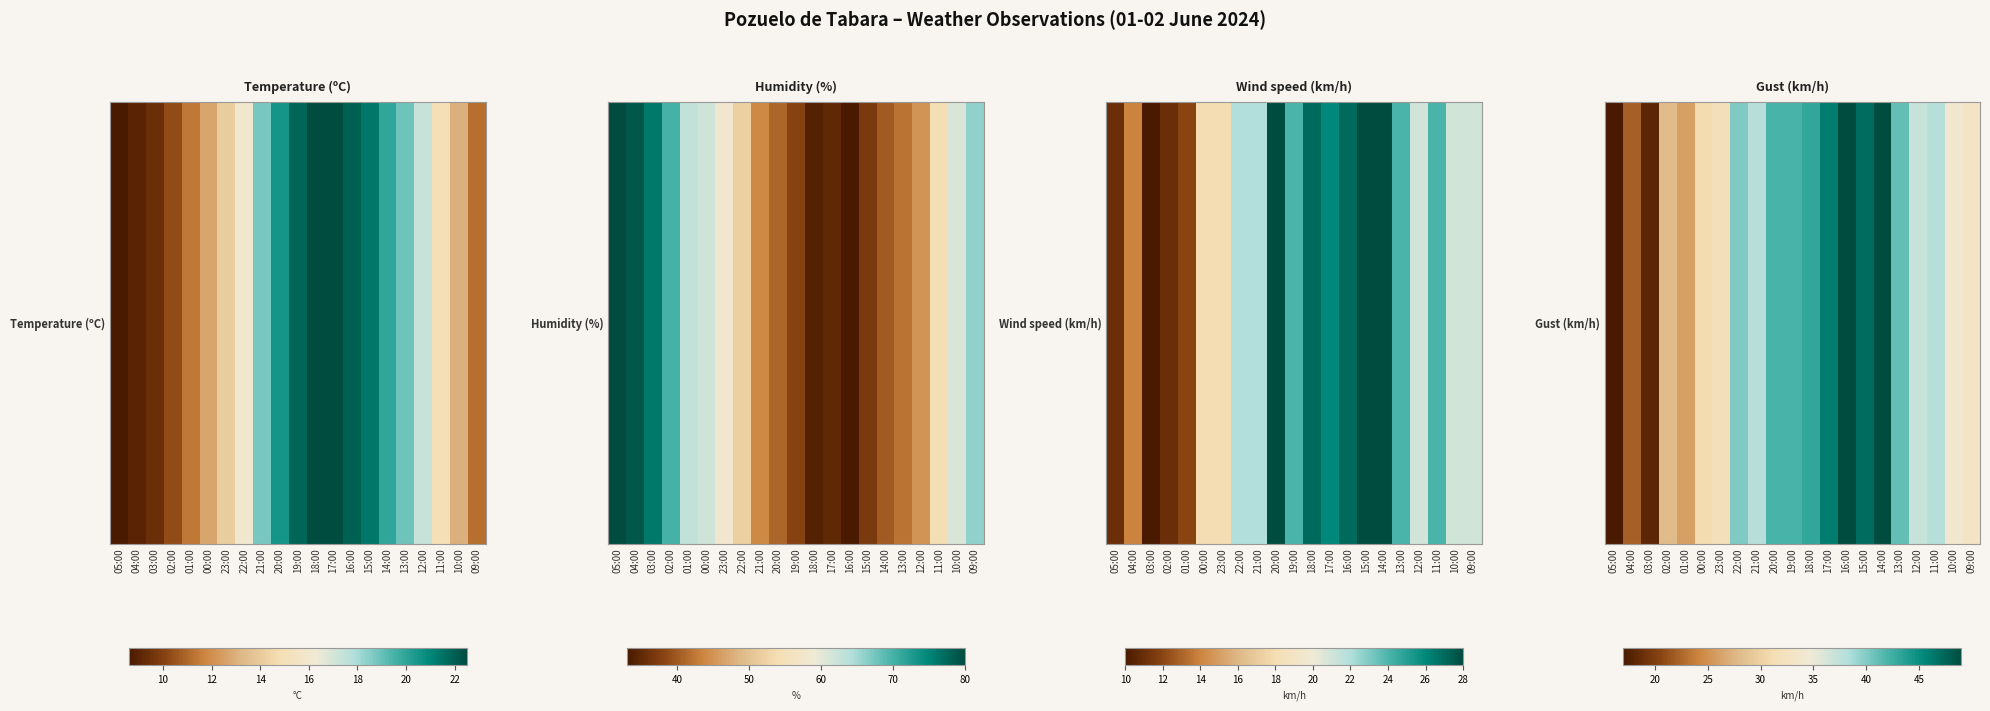

What is the sum of the values at 04:00 and 21:00?

60